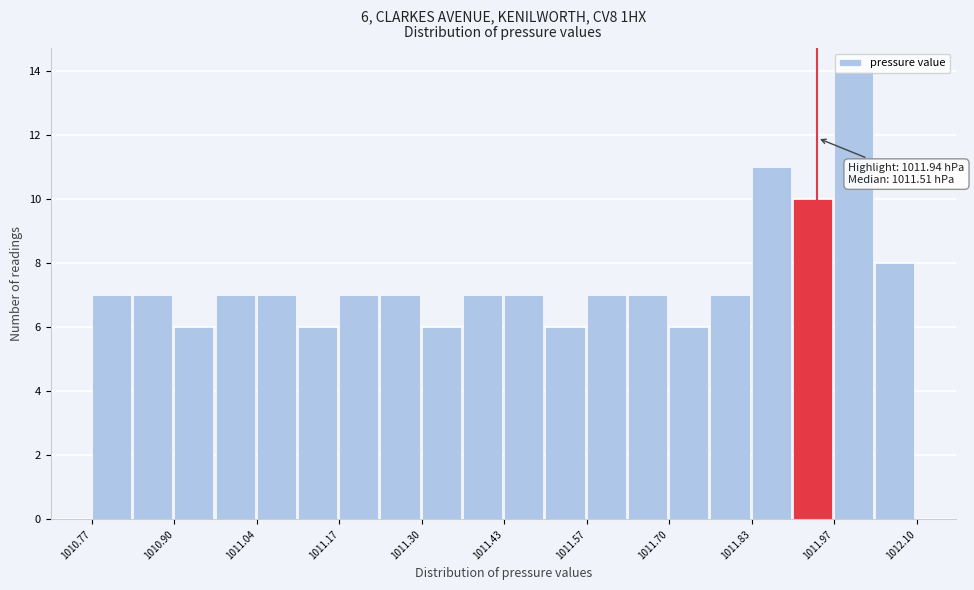

Read against the x-axis, roughly where is the centre of the tallest bar?

1012.00